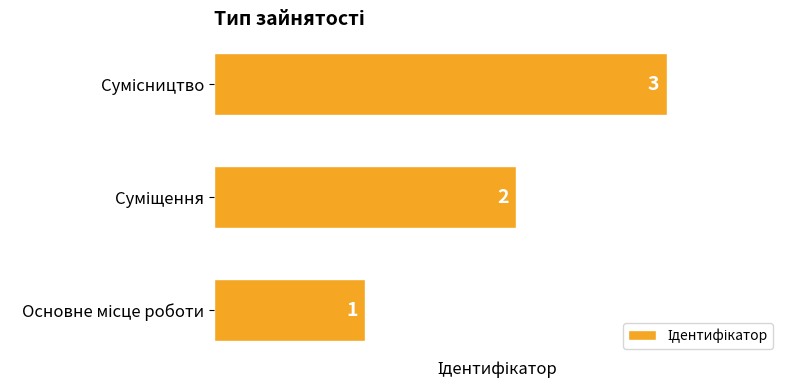

Count the values in the range 1 to 3.

3